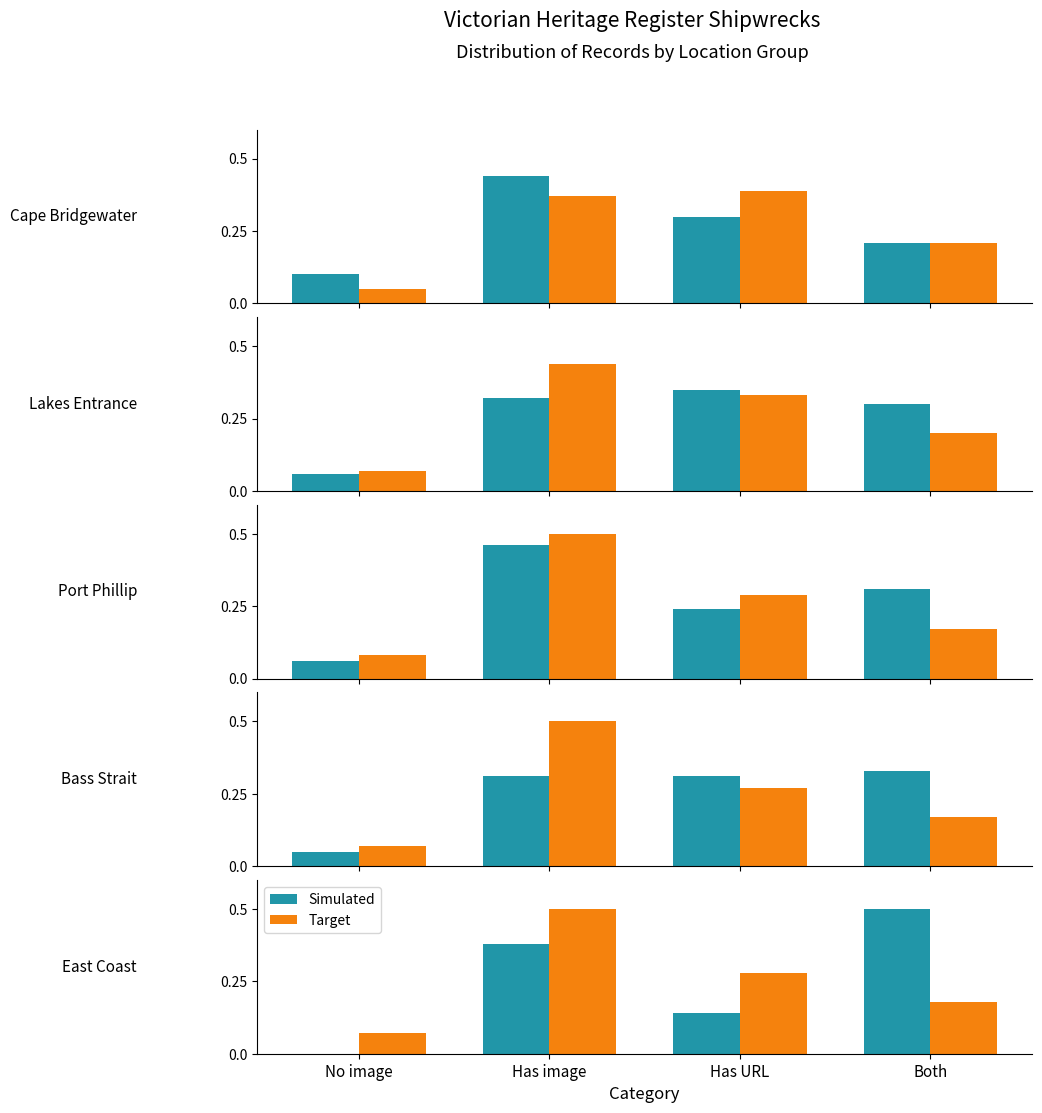

What is the difference between the second highest and minimum values in the Target series?

0.2